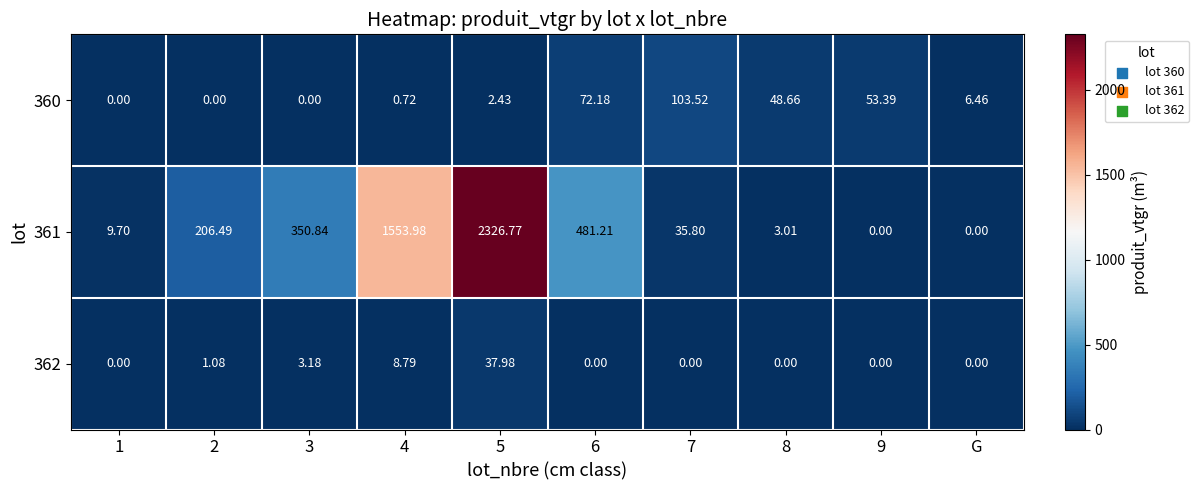

How many data points in 362 are above 0?

4